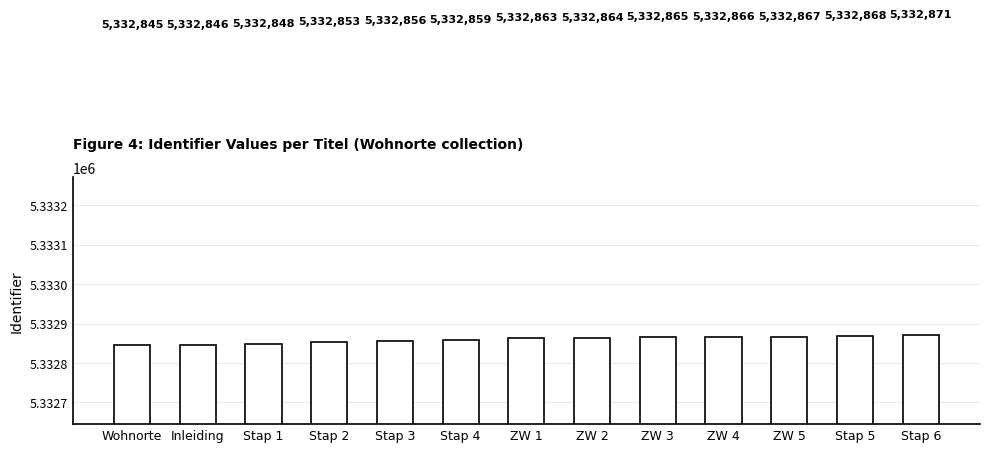

Is it true that the value at ZW 4 is 1682545?

False